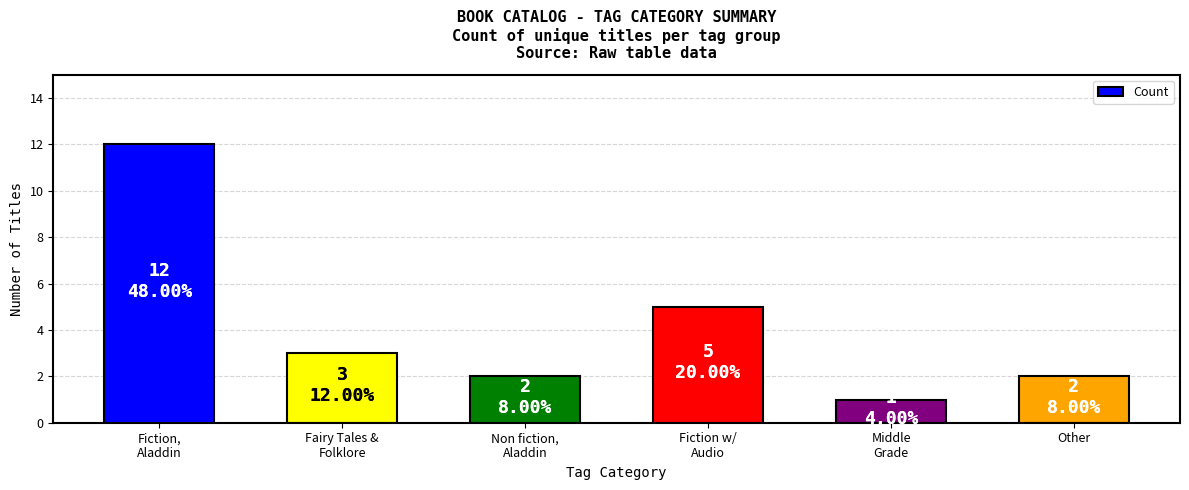

Reading left to right, extract all data points from this chart.

Fiction,
Aladdin=12	Fairy Tales &
Folklore=3	Non fiction,
Aladdin=2	Fiction w/
Audio=5	Middle
Grade=1	Other=2